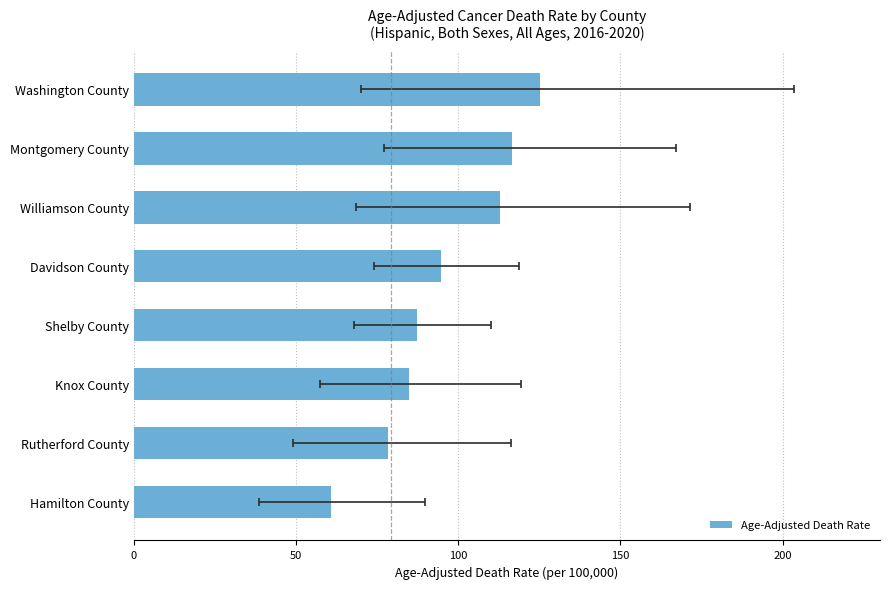

At which category does the chart reach its minimum across all series?

Hamilton County